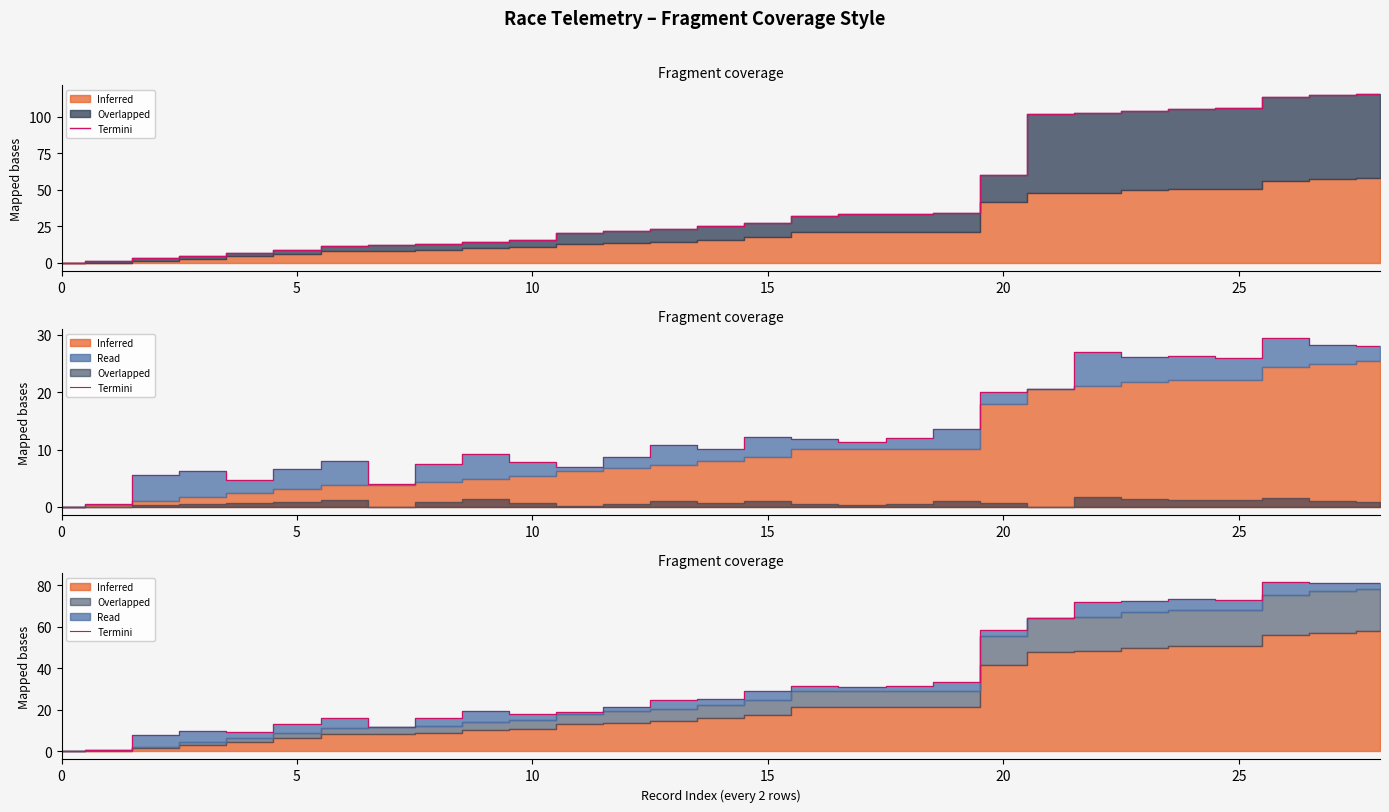

What is the label of the 17th point from the right?

12